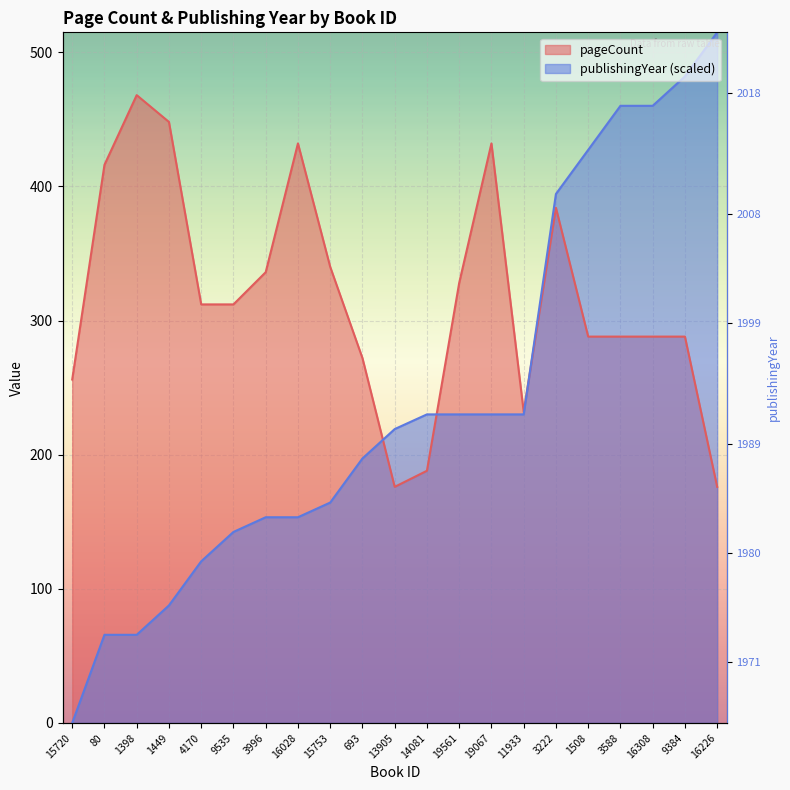

Between 80 and 9384, which is larger?

80